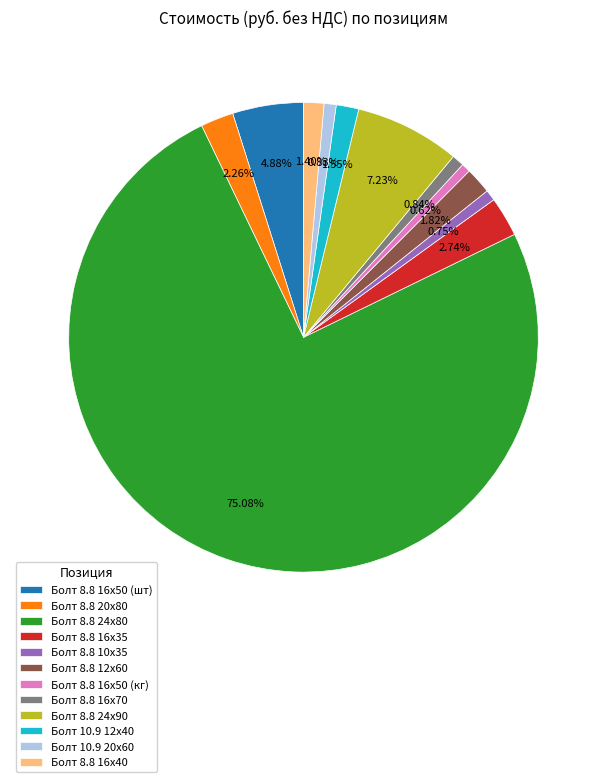

To the nearest percent, what is the combined percentage of Болт 10.9 20х60 and Болт 8.8 12х60?

3%